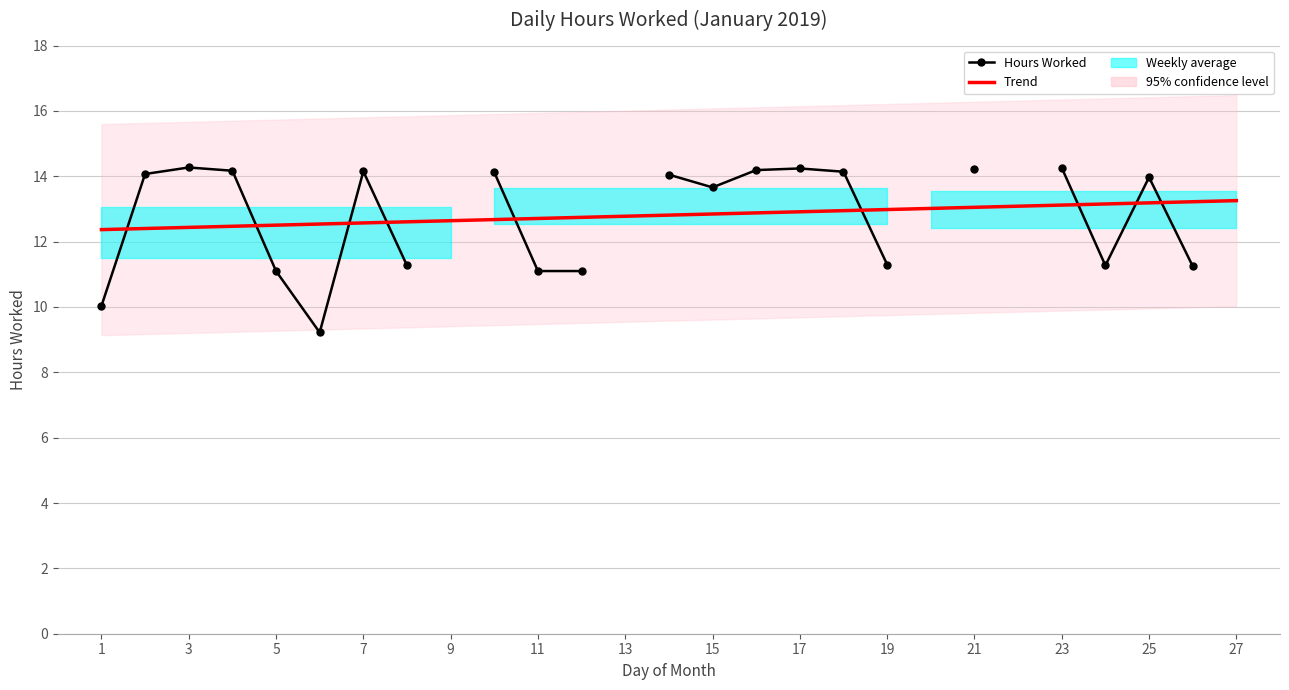

What is the value of the Hours Worked point at the 21st from the left?

14.2